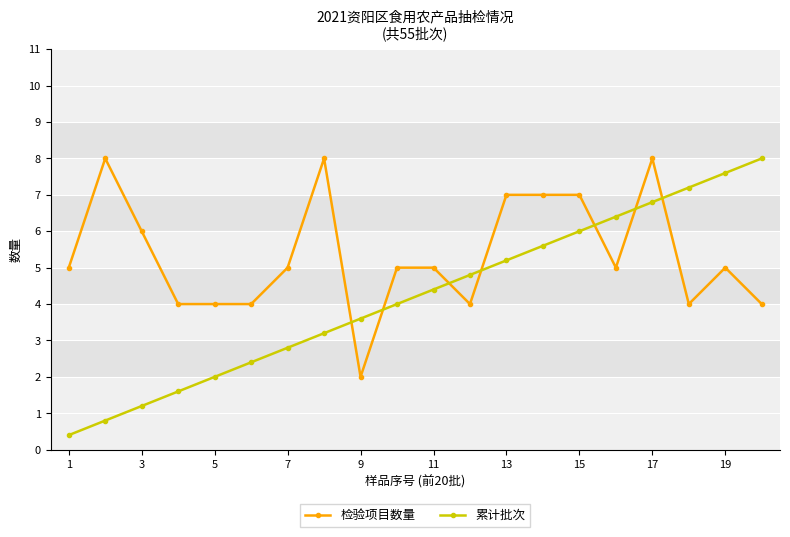

What is the sum of all 累计批次 values?

84.0